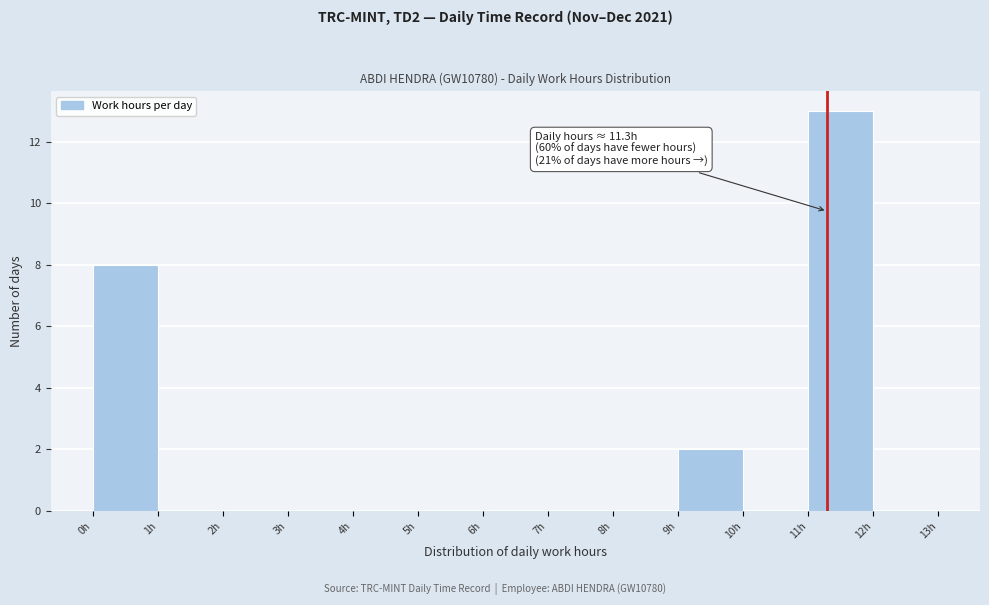

Which range on the x-axis has the tallest bar?

11 to 12